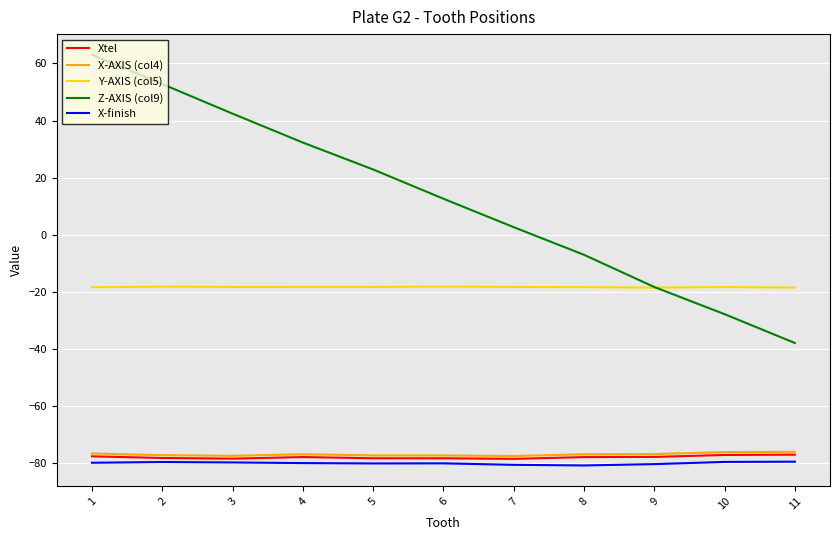

Which series has the widest spread of values?

Z-AXIS (col9)